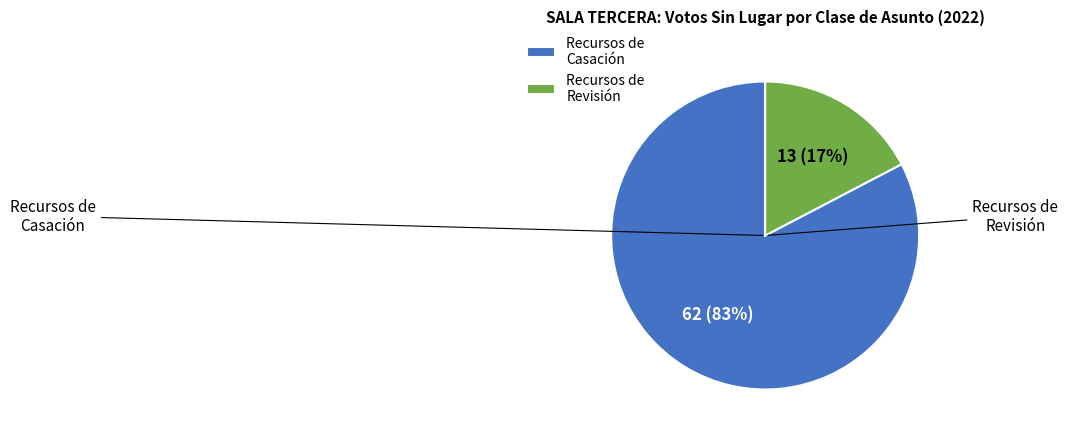

Between Recursos de Casación and Recursos de Revisión, which is larger?

Recursos de Casación